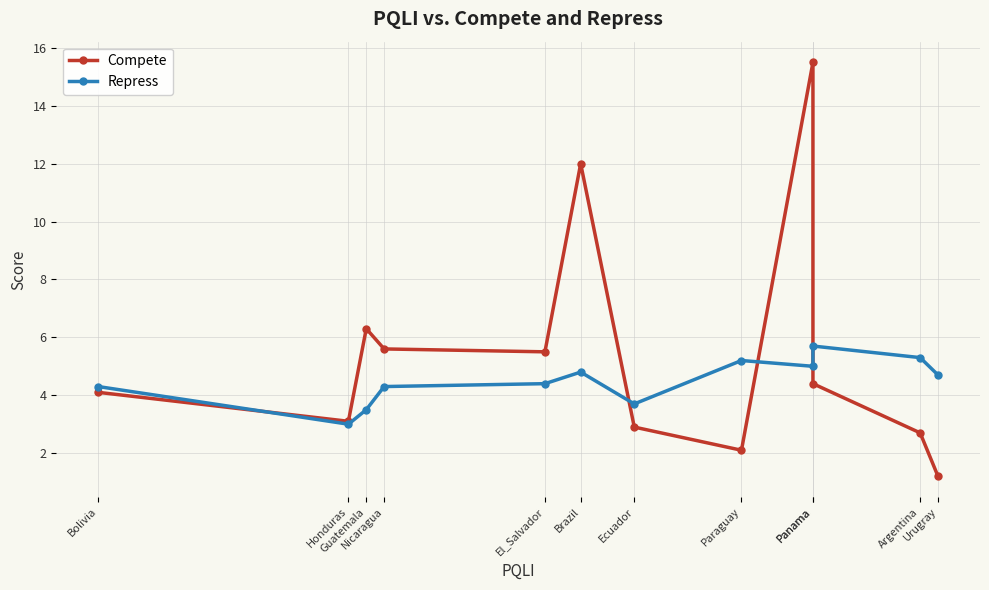

What is the difference between the Repress values at Guatemala and Nicaragua?

0.8